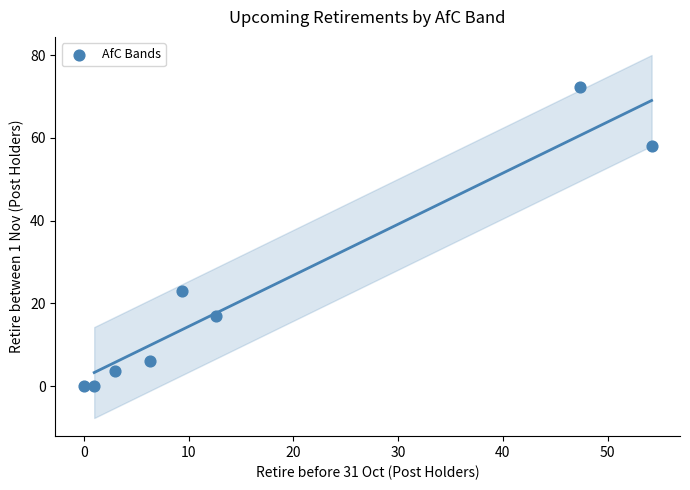

What is the range of Y values (max minus min)?

72.3